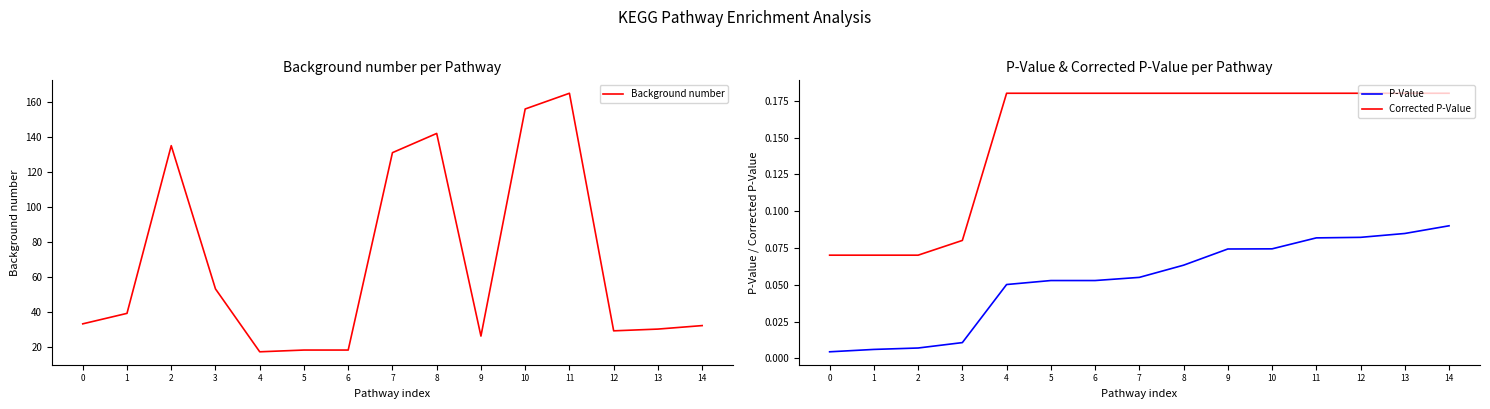

Reading left to right, extract all data points from this chart.

Background number: 33.0	39.0	135.0	53.0	17.0	18.0	18.0	131.0	142.0	26.0	156.0	165.0	29.0	30.0	32.0
P-Value: 0.0	0.0	0.0	0.0	0.1	0.1	0.1	0.1	0.1	0.1	0.1	0.1	0.1	0.1	0.1
Corrected P-Value: 0.1	0.1	0.1	0.1	0.2	0.2	0.2	0.2	0.2	0.2	0.2	0.2	0.2	0.2	0.2